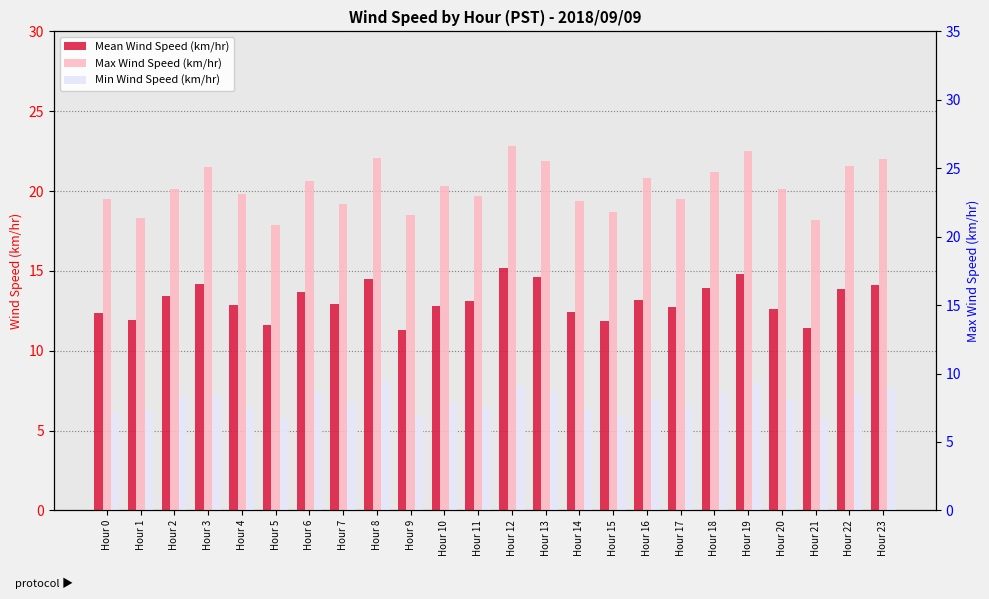

What is the difference between the Min Wind Speed (km/hr) values at Hour 4 and Hour 11?

0.1